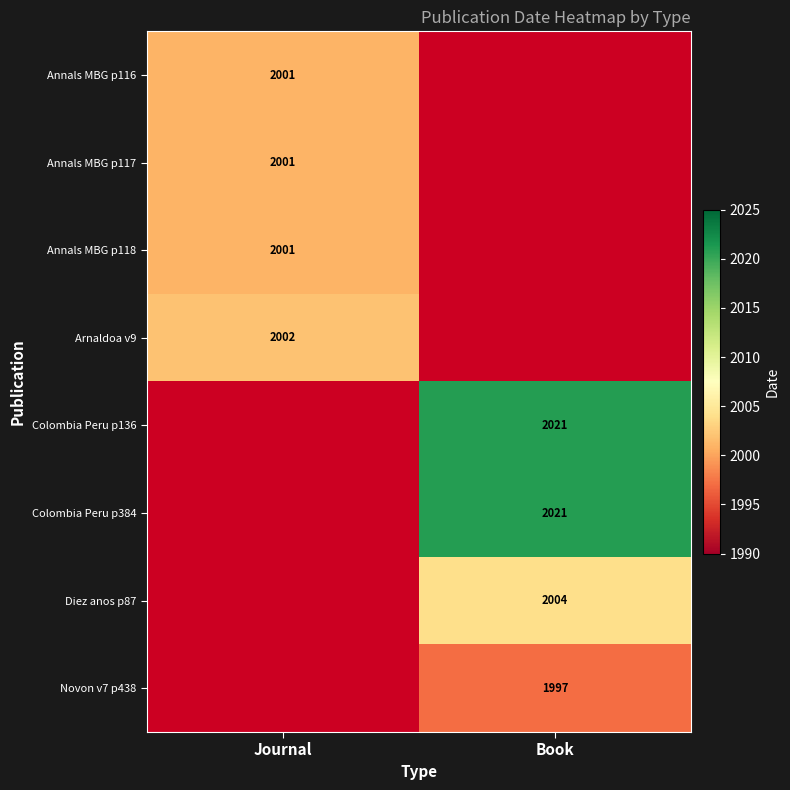

The value of Colombia Peru p384 at Book is 1106.7. True or false?

False